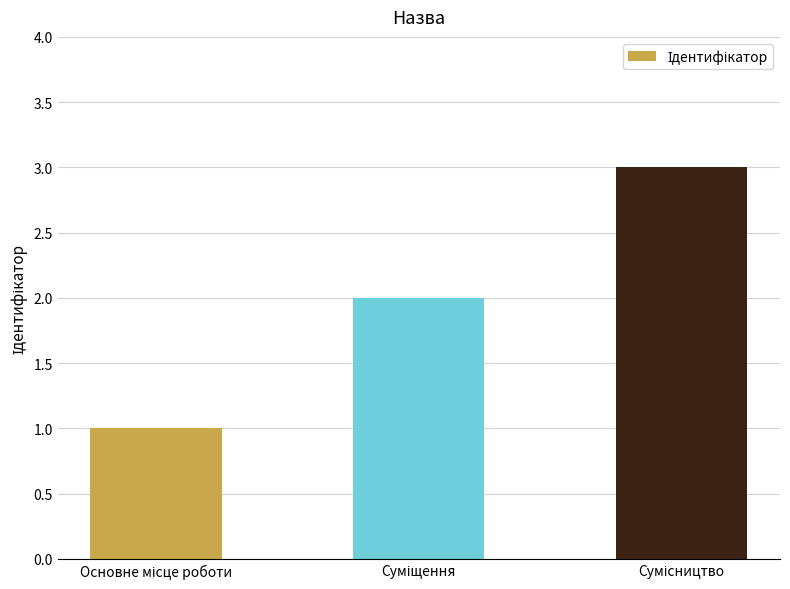

What is the value of the 2nd bar from the left?

2